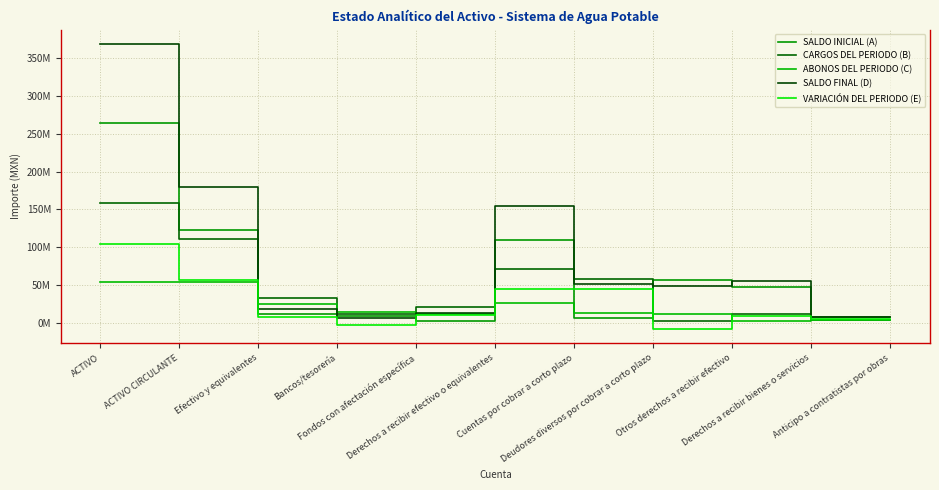

What position from the left is Derechos a recibir efectivo o equivalentes?

6